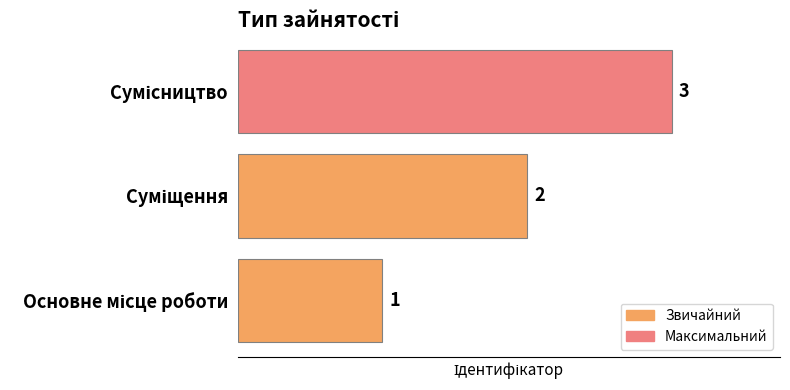

What is the minimum value shown in the chart?

1